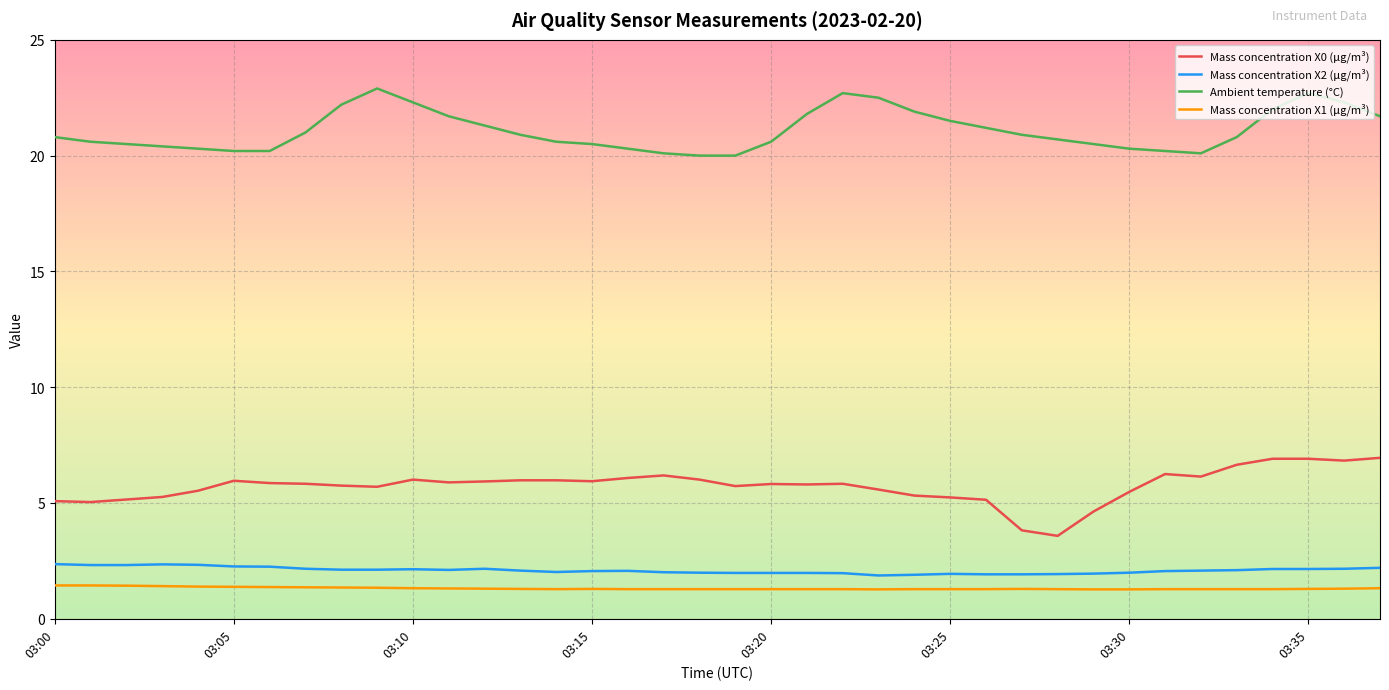

True or false: Mass concentration X0 (μg/m³) and Mass concentration X2 (μg/m³) intersect in this chart.

False